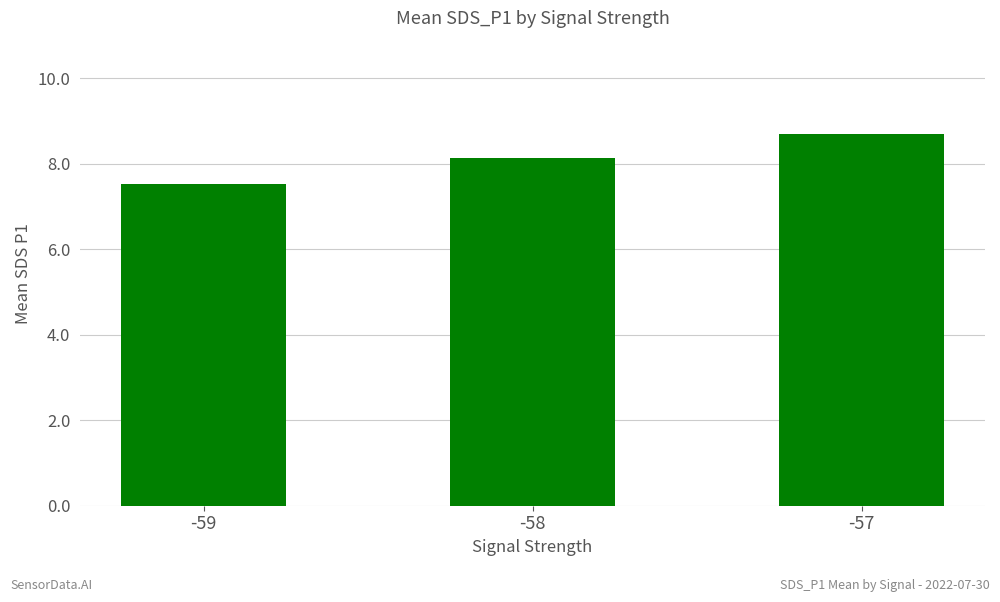

Which has a higher value, -57 or -58?

-57